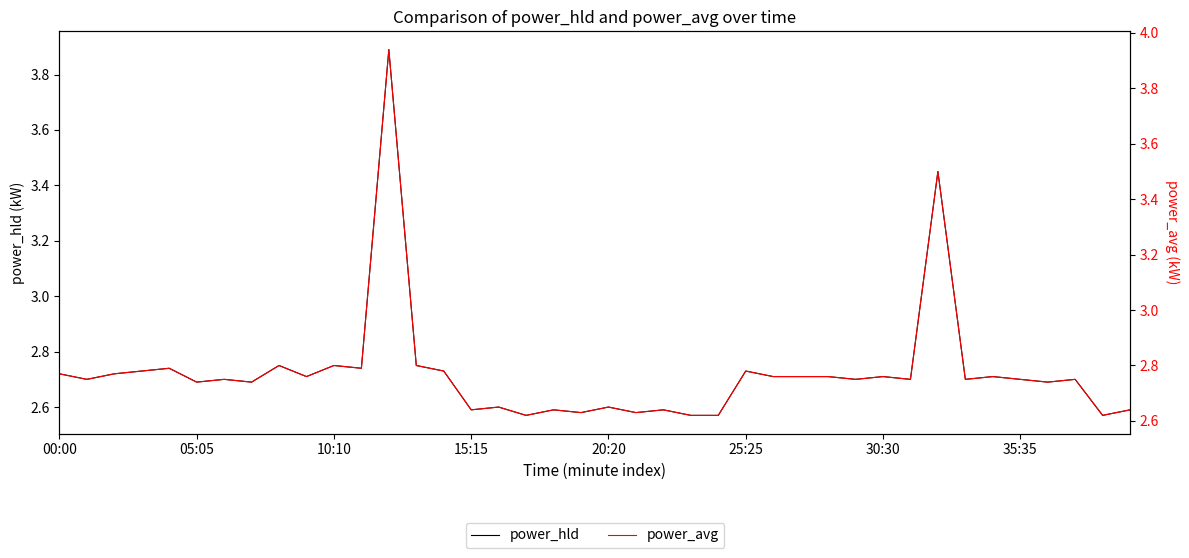

What is the sum of all power_hld values?

108.9